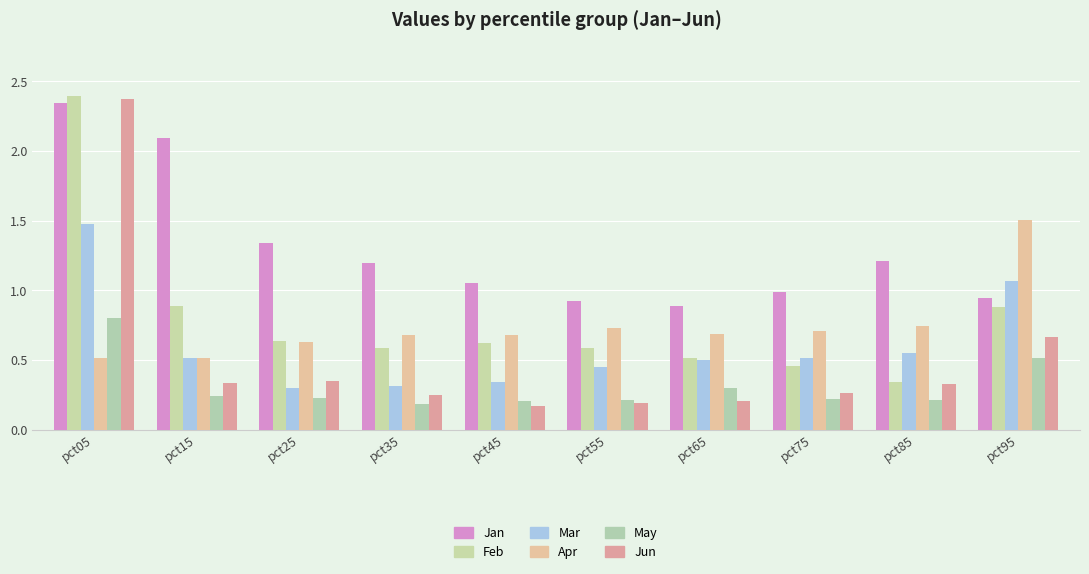

Between pct05 and pct55, which series saw the biggest shift?

Jun